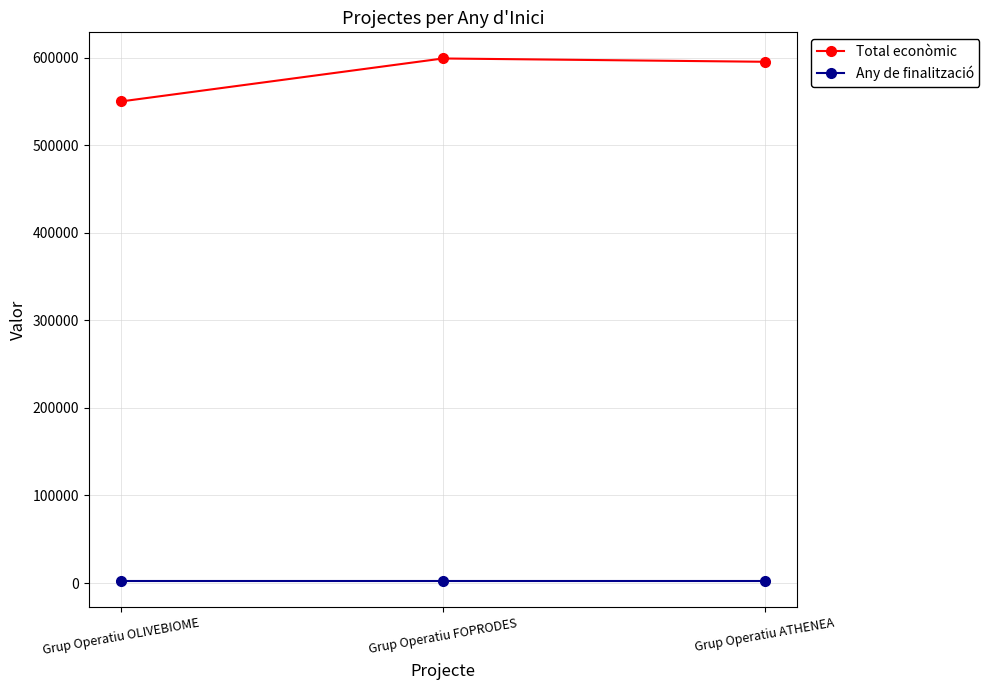

At how many categories does at least one series exceed 129489?

3